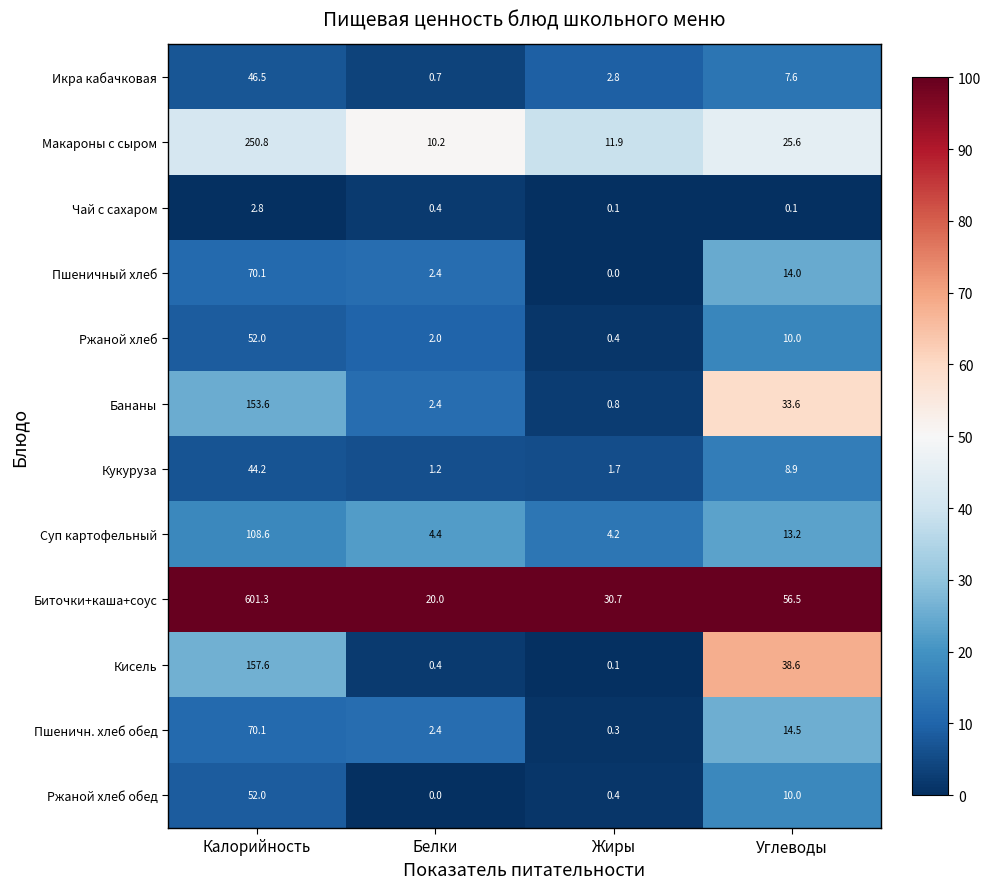

What is the average value of the Икра кабачковая series?

14.4